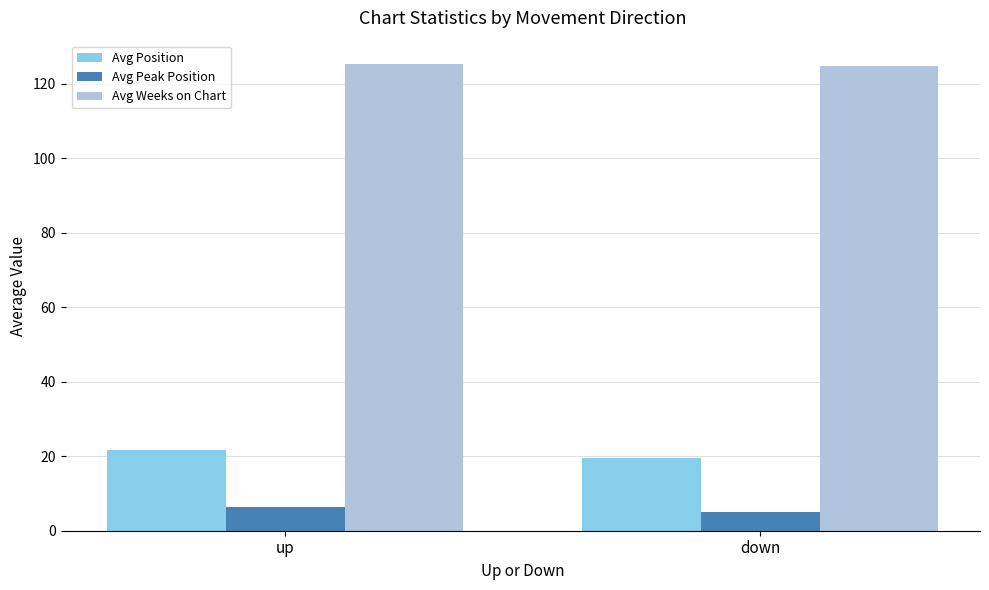

What is the difference between the highest and lowest values at up?

118.9